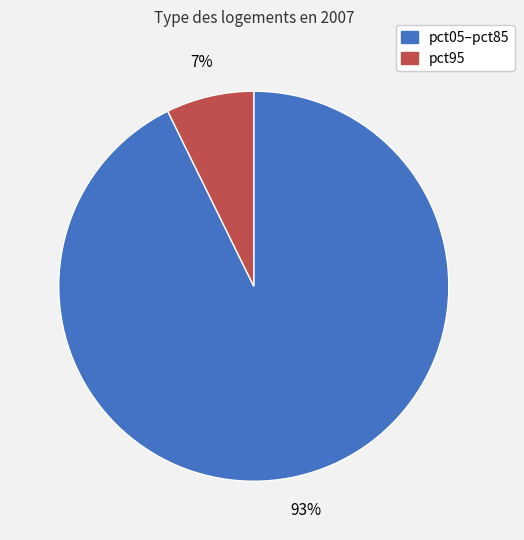

Is there a majority slice in this chart?

Yes